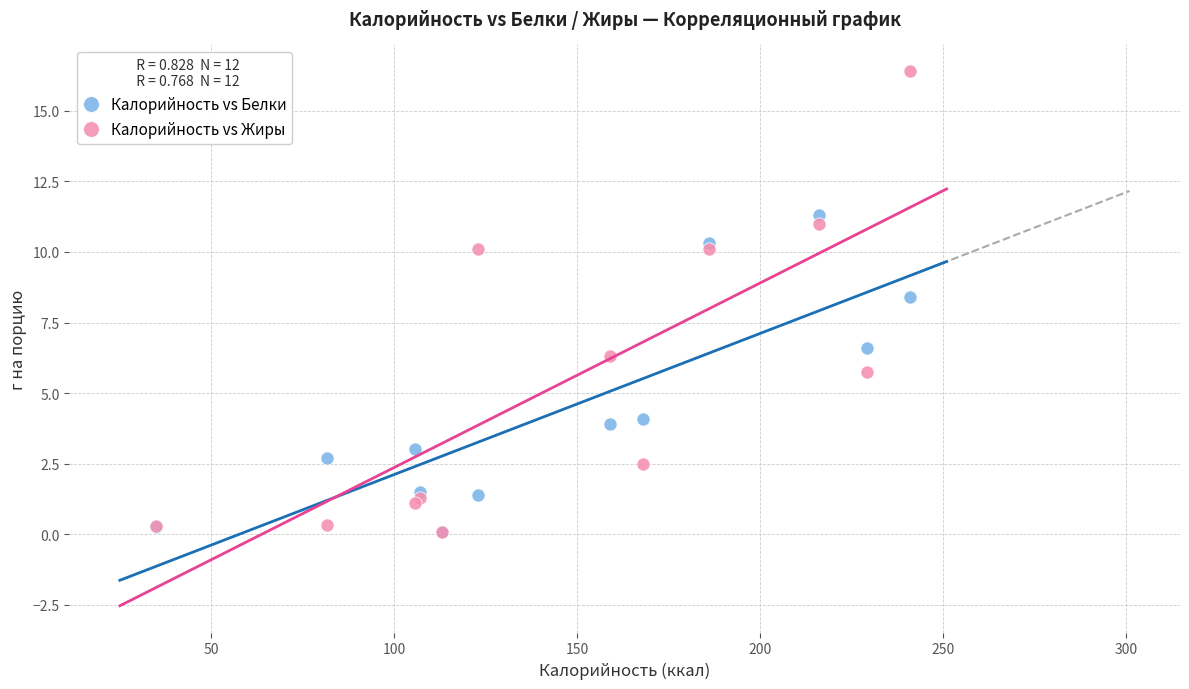

What are all the series names shown in the legend?

Калорийность vs Белки, Калорийность vs Жиры